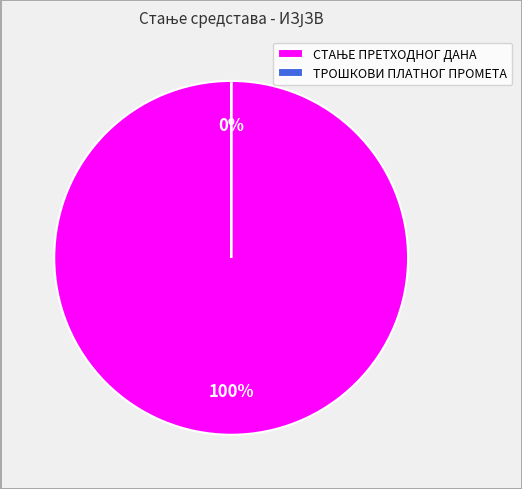

Does any single category account for the majority?

Yes